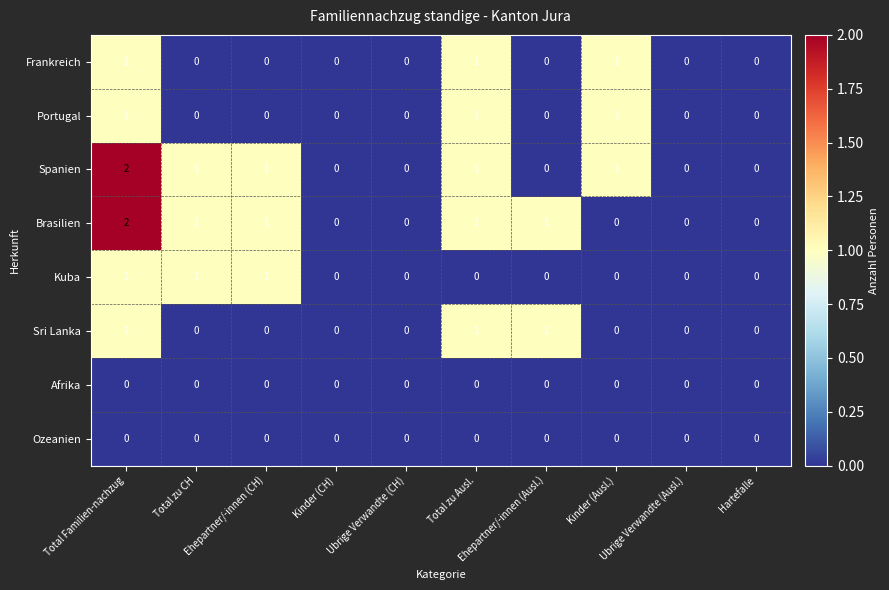

How many Spanien values are between 0 and 1?

9